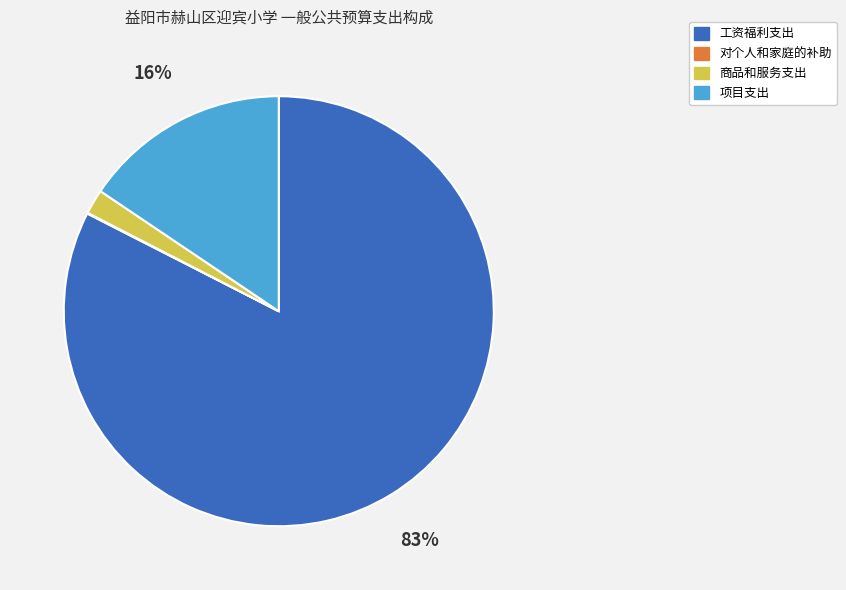

True or false: 商品和服务支出 accounts for 10% of the total.

False